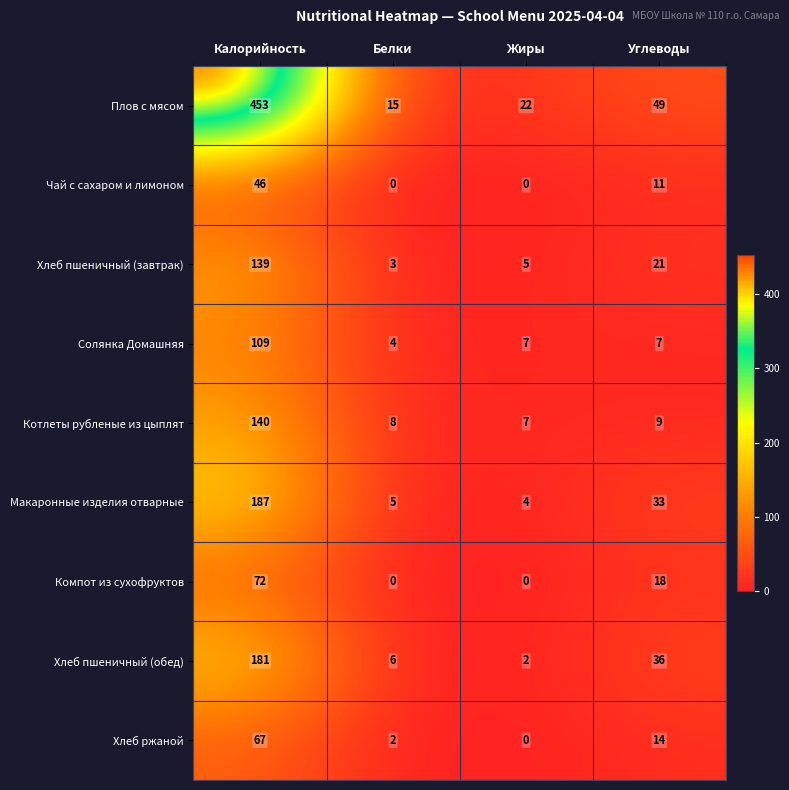

What is the difference between the highest and lowest values at Жиры?

22